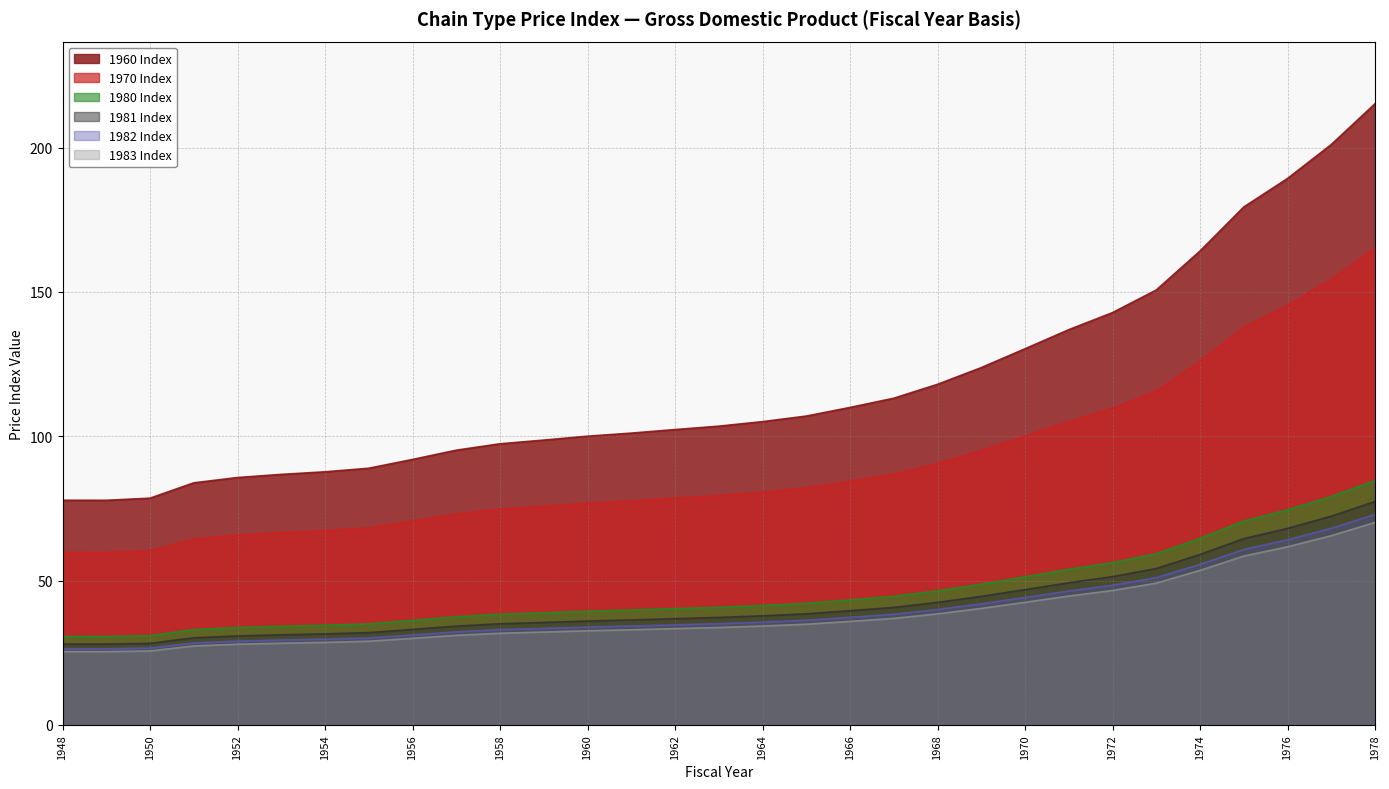

True or false: 1980 Index has a value of 20.3 at 1972.

False